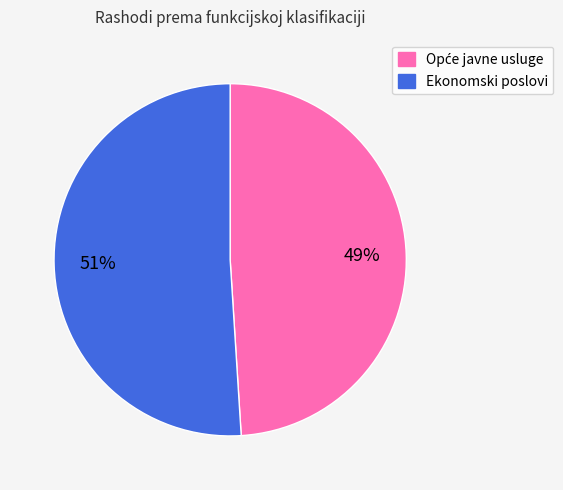

To the nearest percent, what is the difference between the largest and smallest slice percentages?

2%